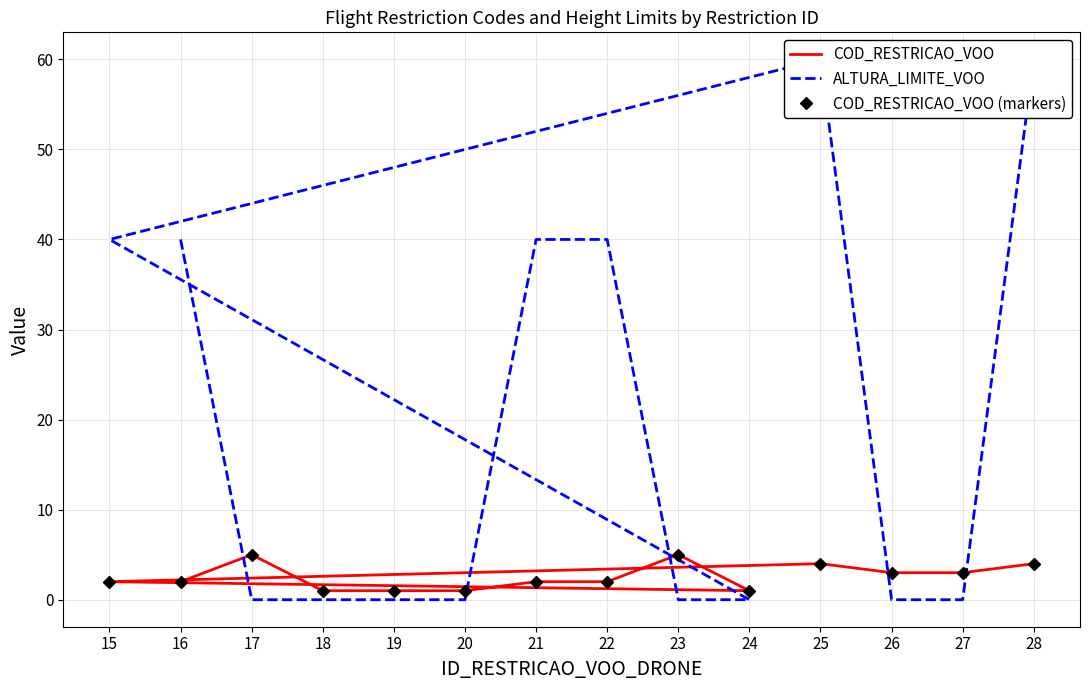

Where is COD_RESTRICAO_VOO nearest to the value 3?

26